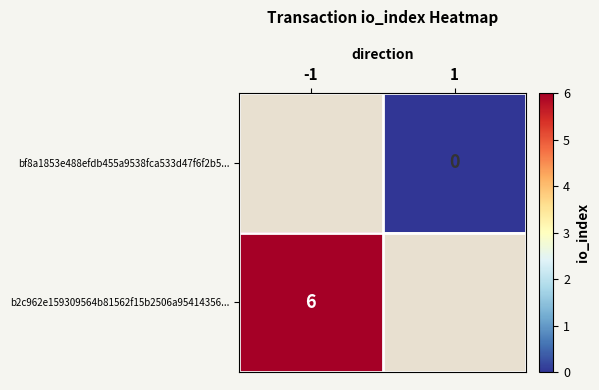

Count the number of categories in the chart.

2